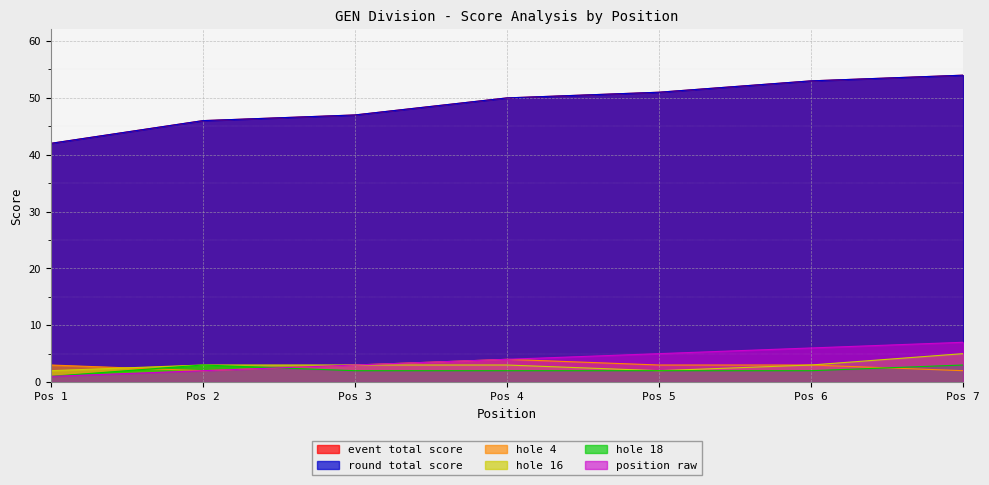

Reading left to right, what are all the values shown in this chart?

event_total_score: 42	46	47	50	51	53	54
round_total_score: 42	46	47	50	51	53	54
position_raw: 1	2	3	4	5	6	7
hole_4: 3	2	3	4	3	3	2
hole_16: 2	3	3	3	2	3	5
hole_18: 1	3	2	2	2	2	3